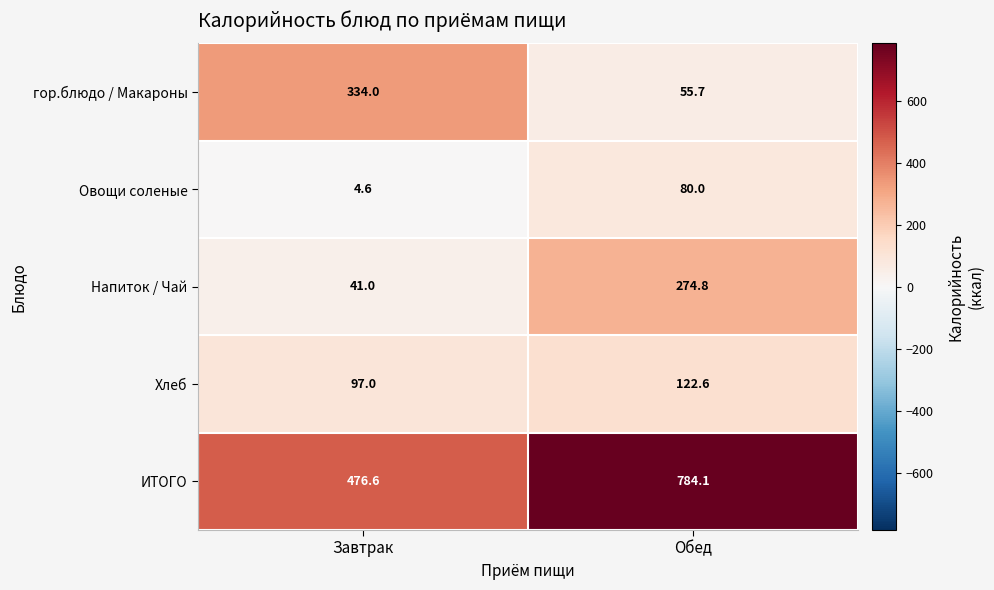

What value does the Хлеб series have at Завтрак?

97.0